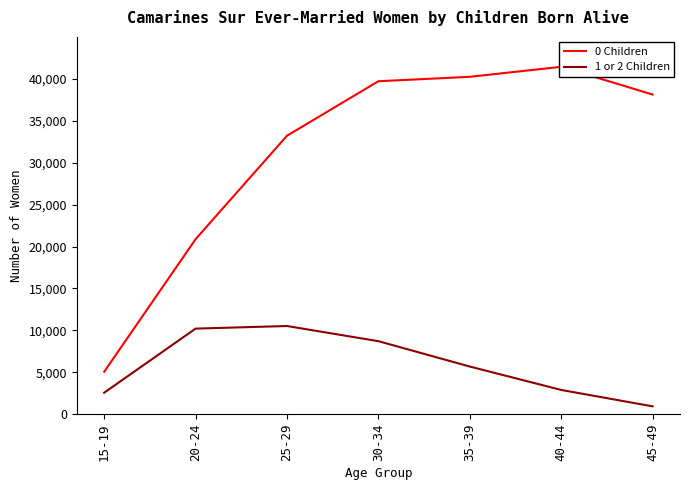

What is the label of the 5th point from the right?

25-29